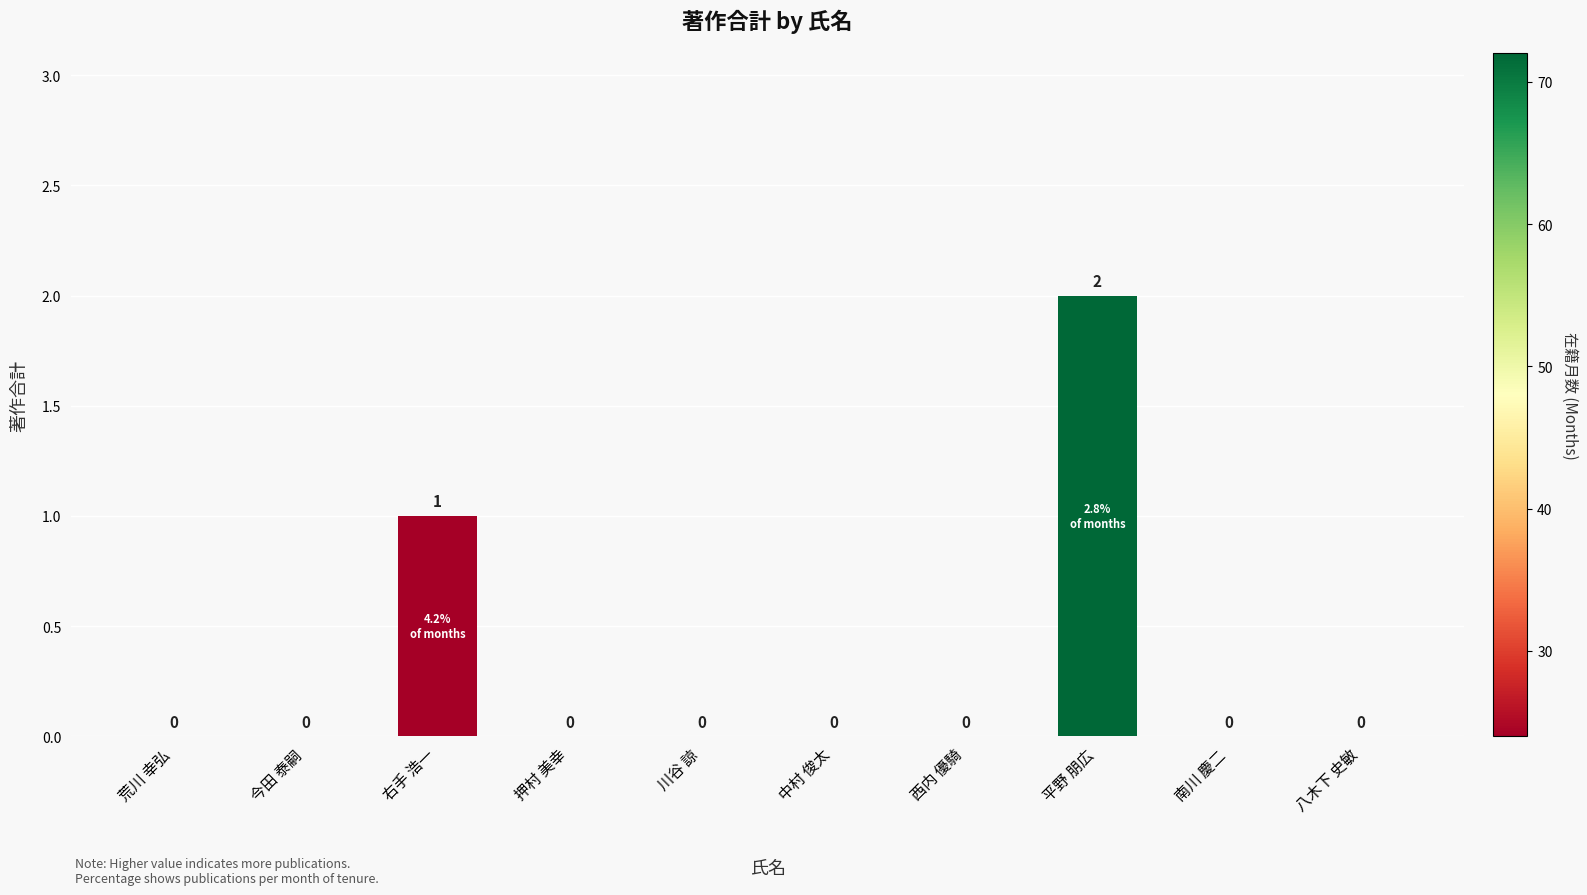

At which label is the value closest to 1?

右手 浩一